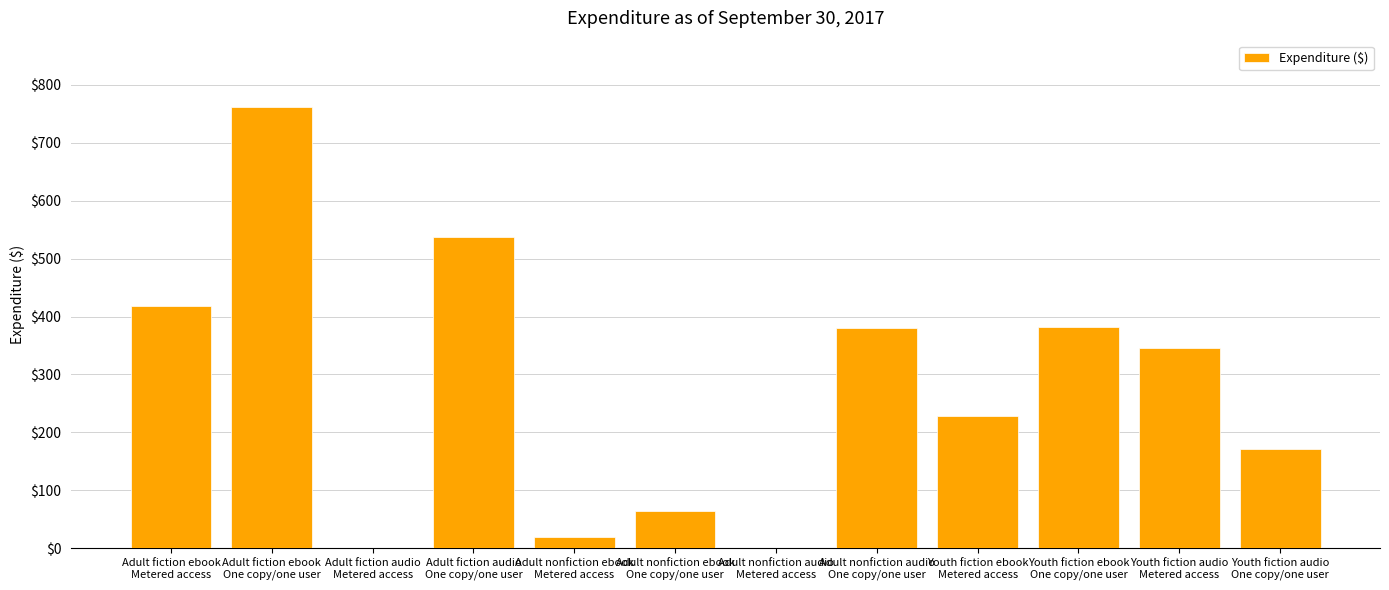

What is the maximum value shown in the chart?

762.2